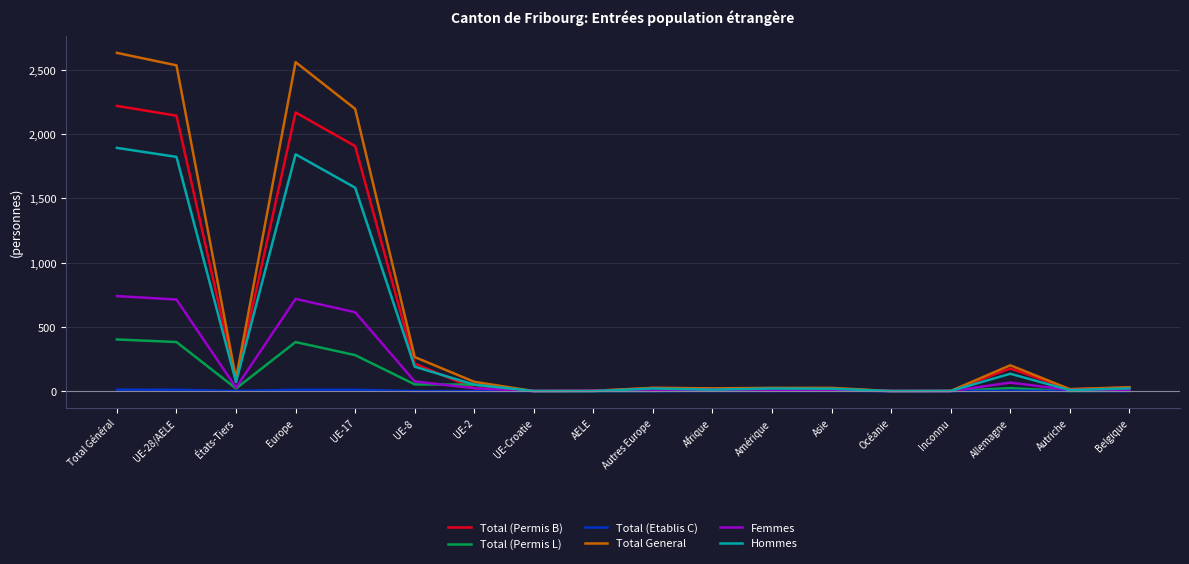

What is the maximum value shown in the chart?

2634